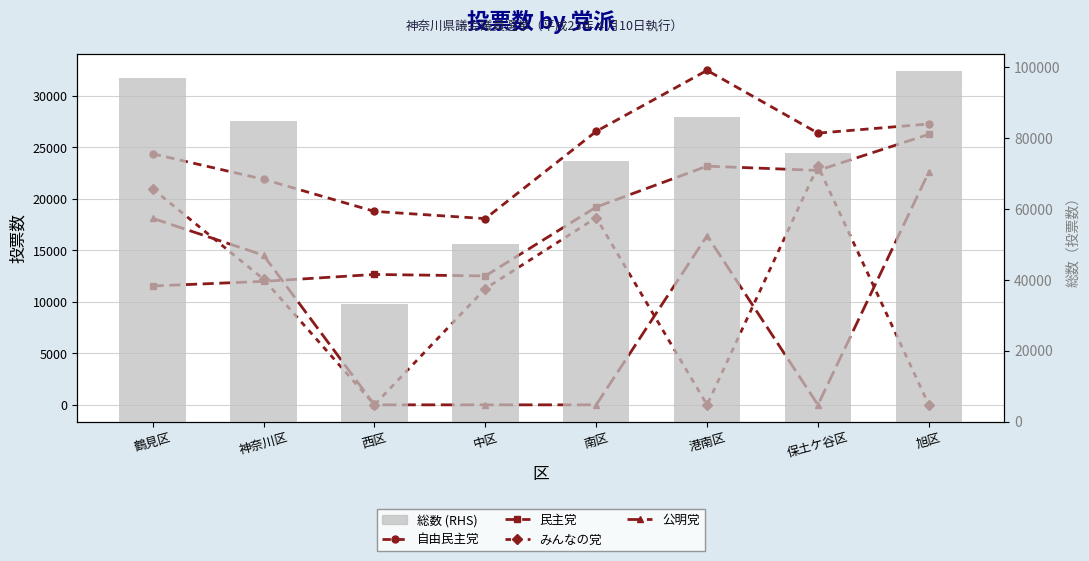

How many values in the 公明党 series are below 14516?

4